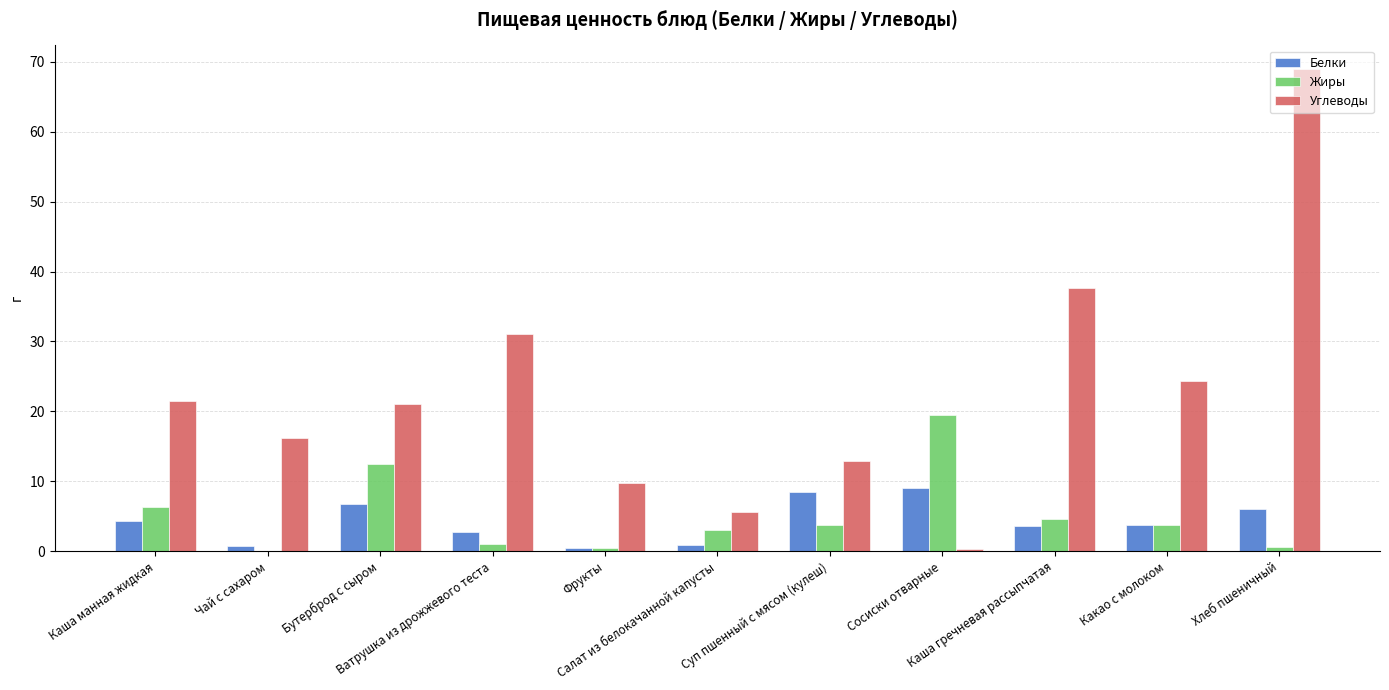

What is the greatest value displayed?

68.9